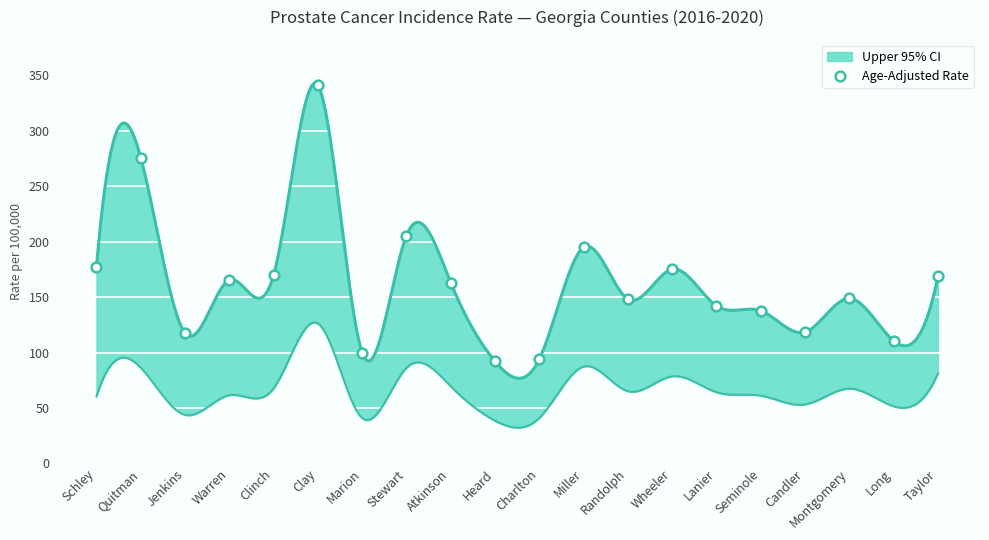

Rank the categories by value from highest to lowest.

Clay, Quitman, Stewart, Miller, Schley, Wheeler, Clinch, Taylor, Warren, Atkinson, Montgomery, Randolph, Lanier, Seminole, Candler, Jenkins, Long, Marion, Charlton, Heard